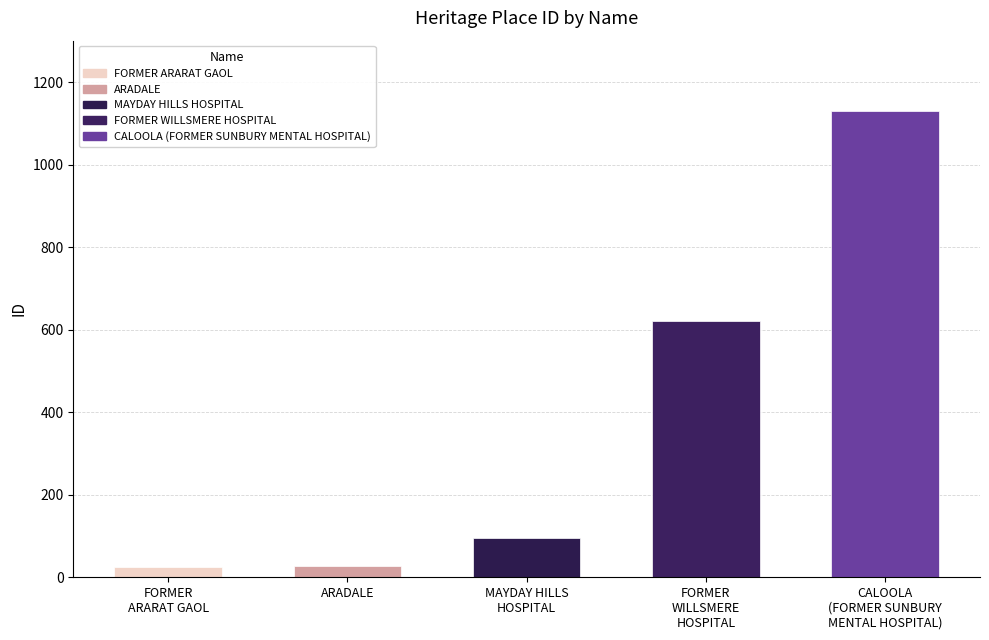

What is the minimum value shown in the chart?

26